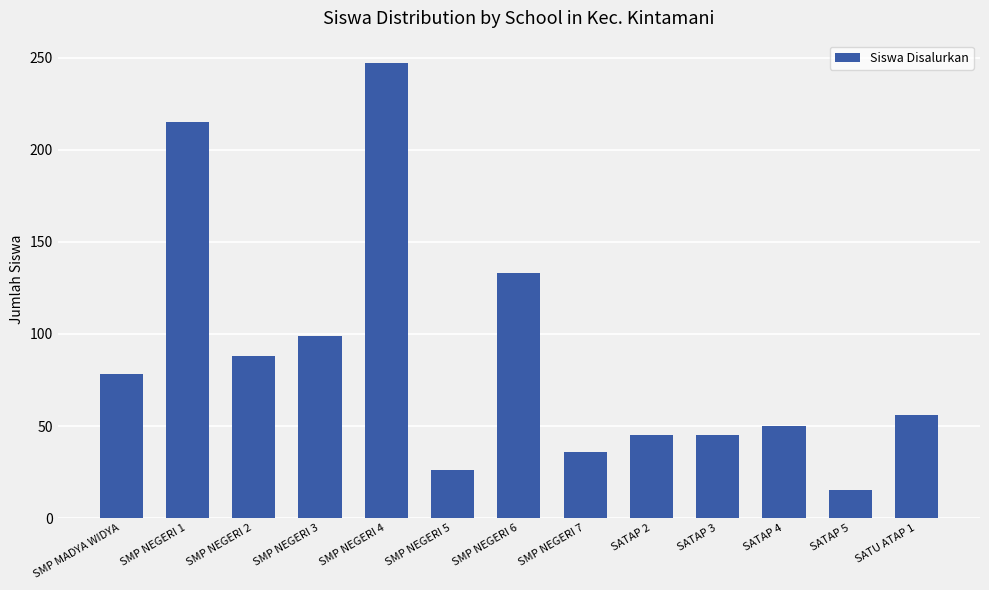

Which has a higher value, SMP NEGERI 7 or SATAP 5?

SMP NEGERI 7